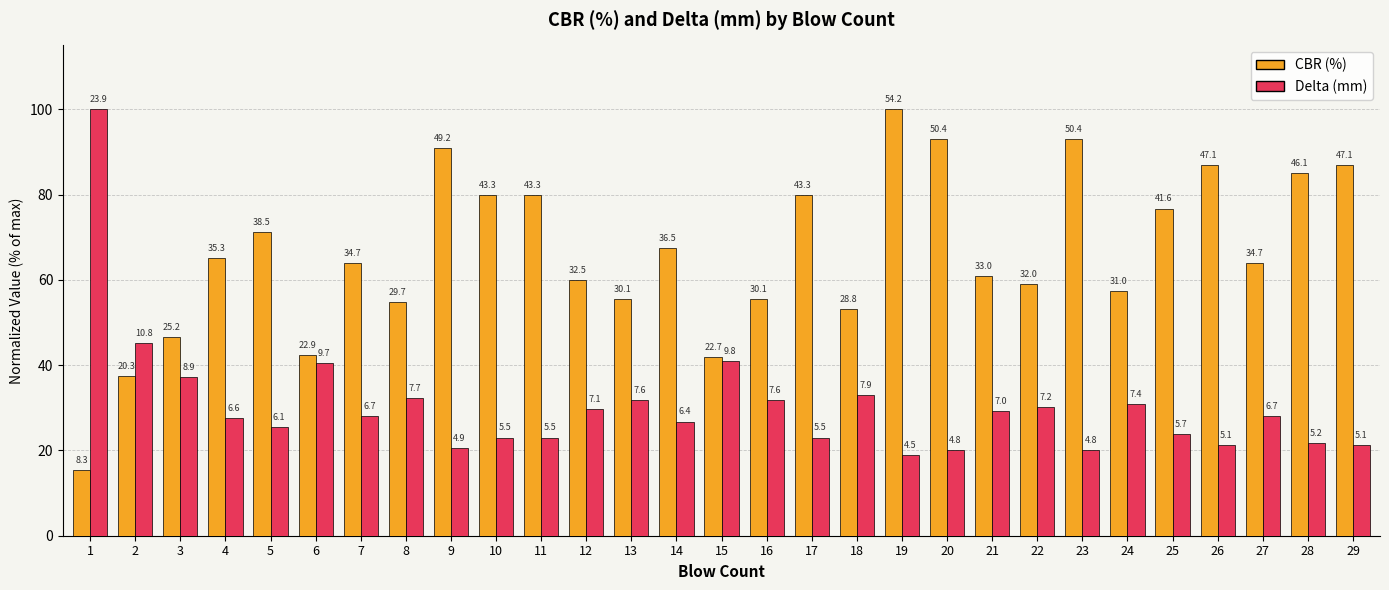

What is the approximate value of Delta (mm) at 10?

23.0